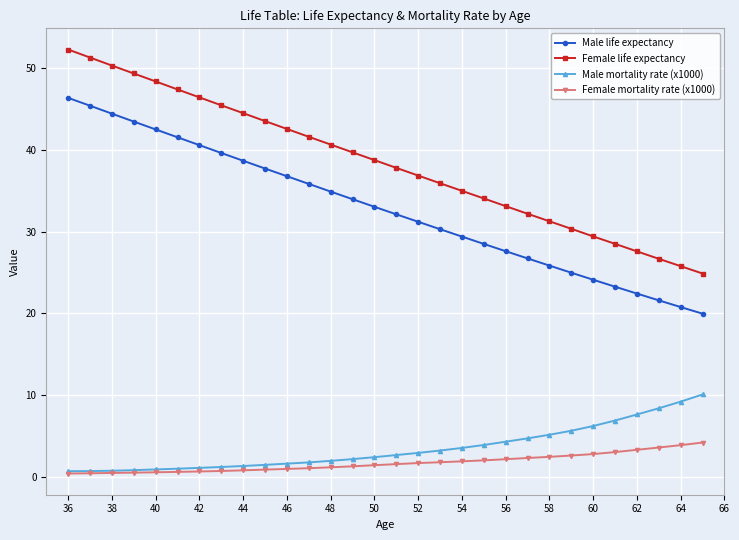

What is the value of the Male life expectancy point at the 2nd from the left?

45.4